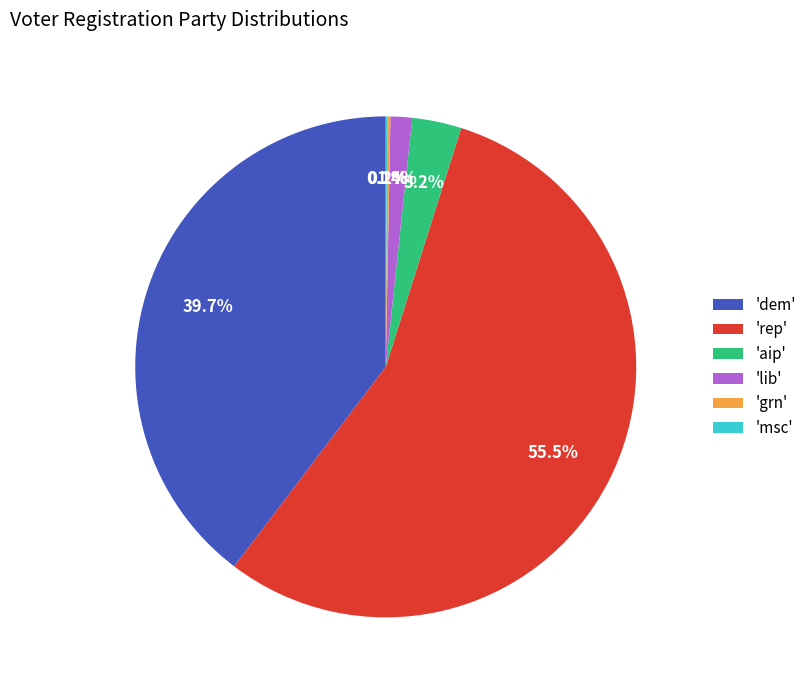

Which category has the biggest portion of the pie?

'rep'